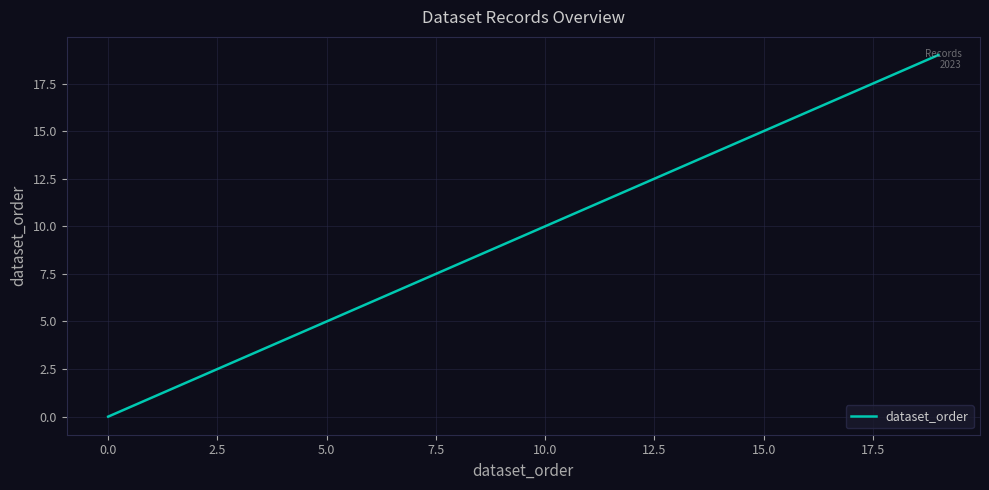

What is the difference between the maximum and minimum values?

19